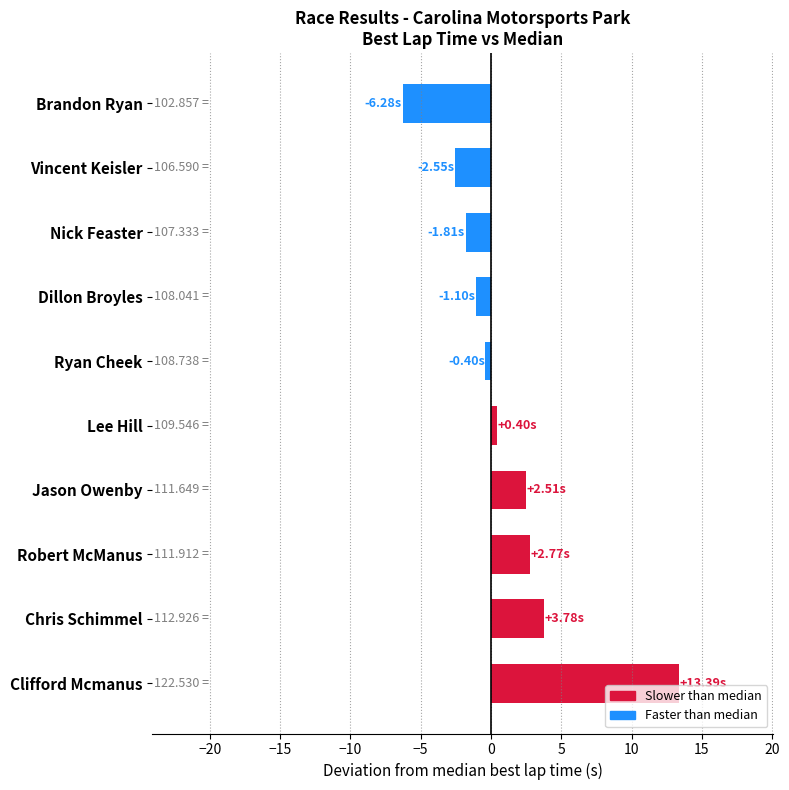

What is the average value?

1.1